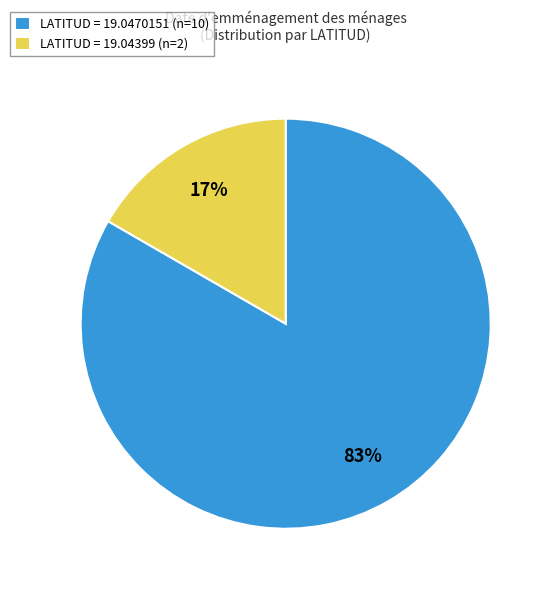

Which category accounts for the majority?

LATITUD = 19.0470151 (n=10)